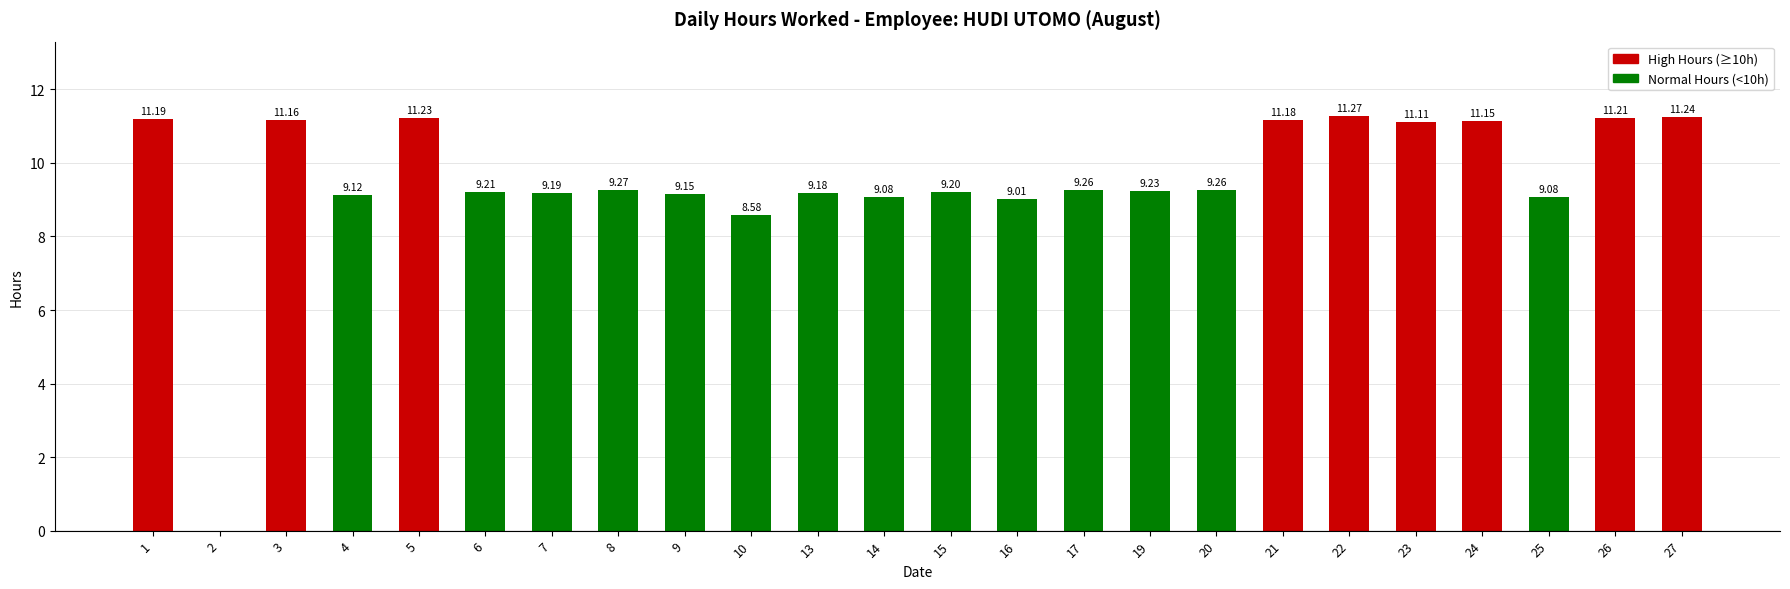

What is the sum of the values at 10 and 19?

17.8